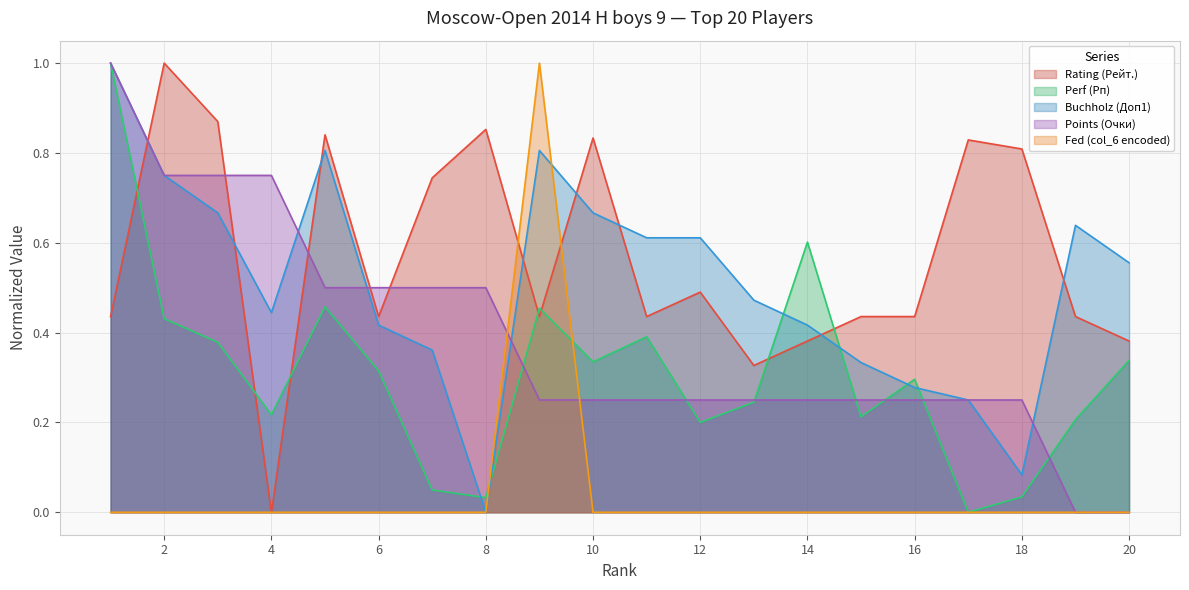

After their last crossing, which series has the higher values: Buchholz (Доп1) or Rating (Рейт.)?

Buchholz (Доп1)